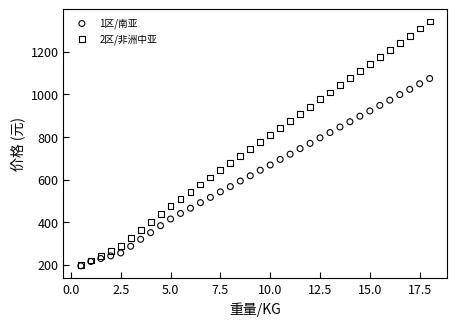

What are all the series names shown in the legend?

1区/南亚, 2区/非洲中亚